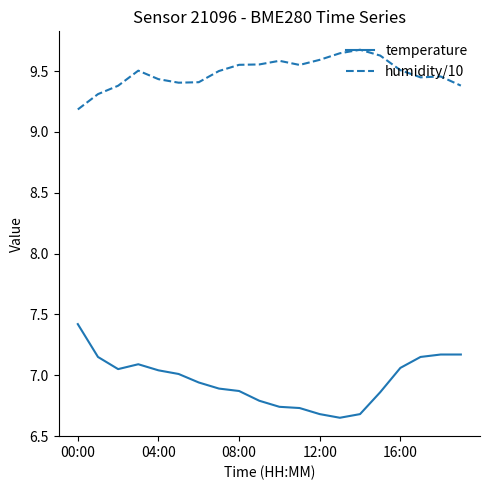

Which series has the largest total across all categories?

humidity/10